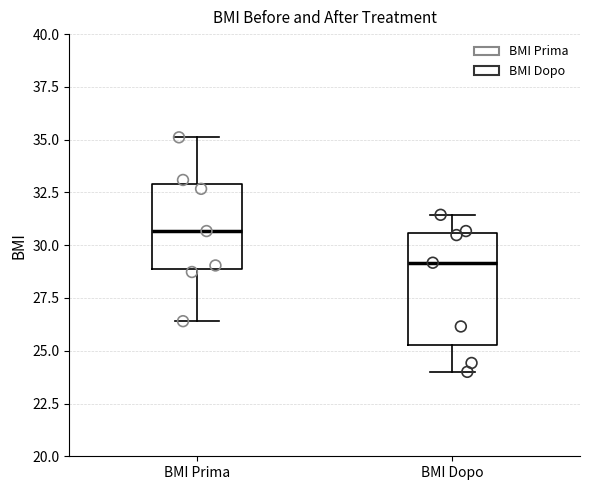

Which box has the lowest median line?

BMI Dopo